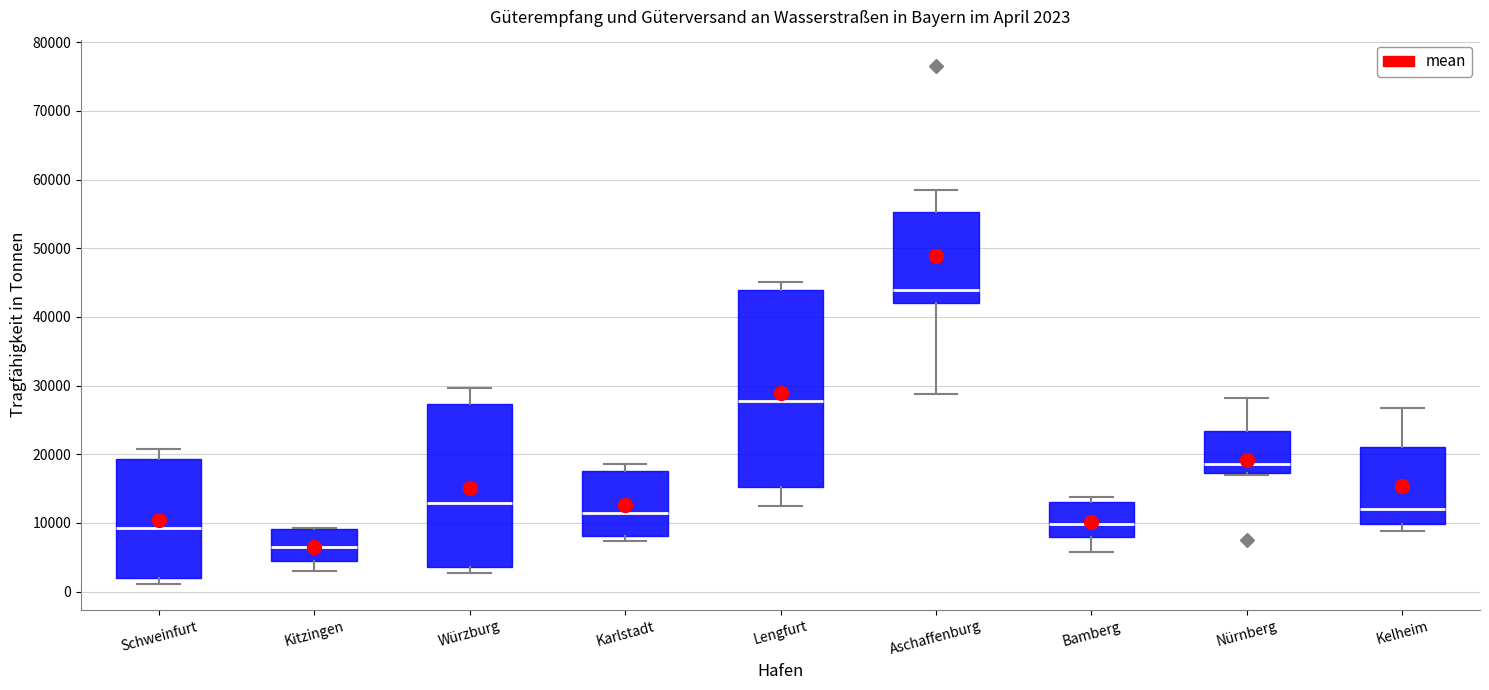

Which box's median line is the lowest?

Kitzingen